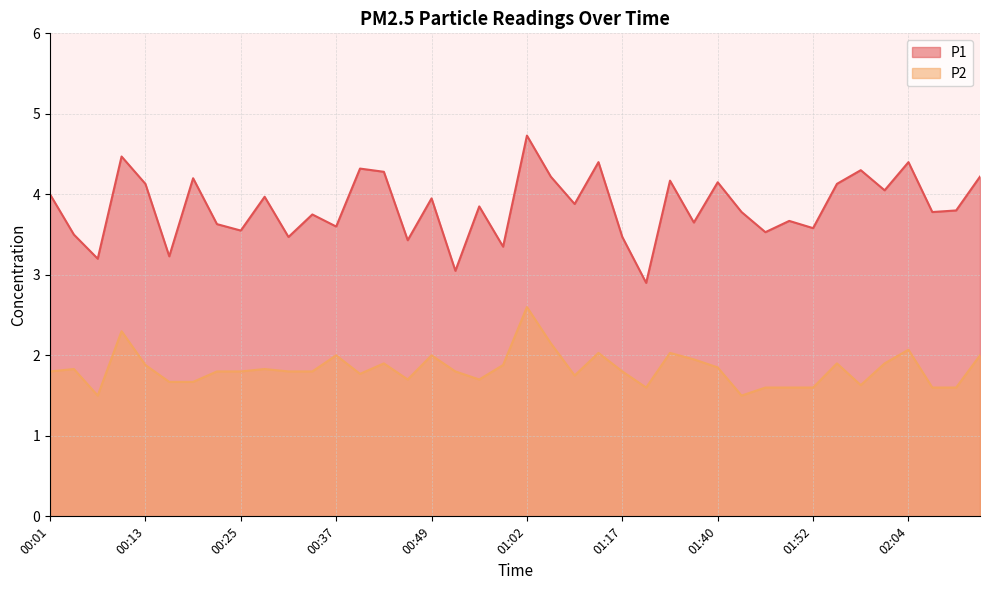

Reading left to right, extract all data points from this chart.

P1: 00:01=4.0	00:04=3.5	00:07=3.2	00:10=4.5	00:13=4.1	00:16=3.2	00:19=4.2	00:22=3.6	00:25=3.5	00:28=4.0	00:31=3.5	00:34=3.8	00:37=3.6	00:40=4.3	00:43=4.3	00:46=3.4	00:49=4.0	00:52=3.0	00:55=3.9	00:59=3.4	01:02=4.7	01:05=4.2	01:08=3.9	01:14=4.4	01:17=3.5	01:20=2.9	01:33=4.2	01:37=3.6	01:40=4.2	01:43=3.8	01:46=3.5	01:49=3.7	01:52=3.6	01:55=4.1	01:58=4.3	02:01=4.0	02:04=4.4	02:07=3.8	02:10=3.8	02:13=4.2
P2: 00:01=1.8	00:04=1.8	00:07=1.5	00:10=2.3	00:13=1.9	00:16=1.7	00:19=1.7	00:22=1.8	00:25=1.8	00:28=1.8	00:31=1.8	00:34=1.8	00:37=2.0	00:40=1.8	00:43=1.9	00:46=1.7	00:49=2.0	00:52=1.8	00:55=1.7	00:59=1.9	01:02=2.6	01:05=2.1	01:08=1.8	01:14=2.0	01:17=1.8	01:20=1.6	01:33=2.0	01:37=1.9	01:40=1.9	01:43=1.5	01:46=1.6	01:49=1.6	01:52=1.6	01:55=1.9	01:58=1.6	02:01=1.9	02:04=2.1	02:07=1.6	02:10=1.6	02:13=2.0